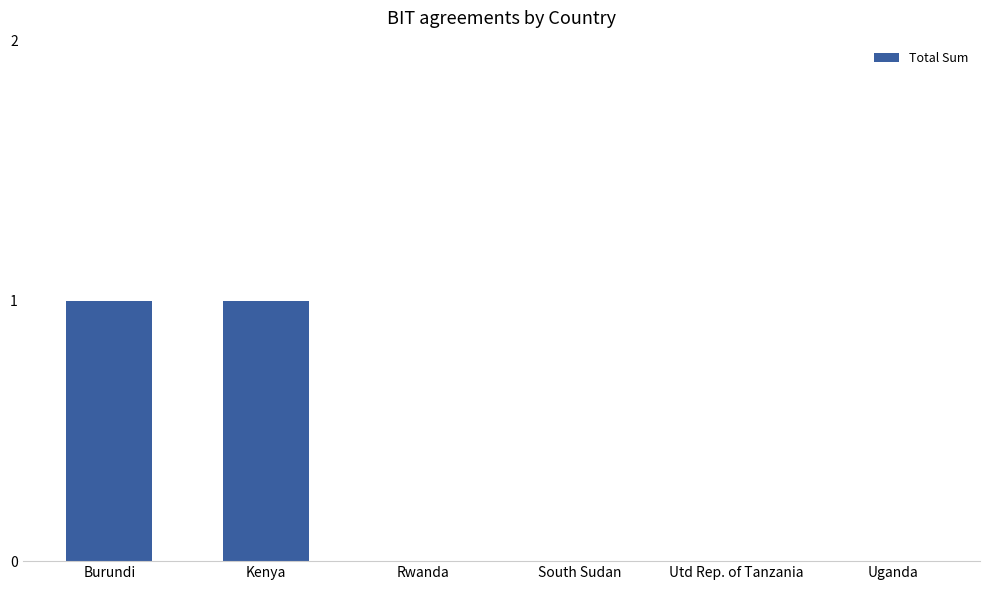

What is the change in value from Kenya to South Sudan?

-1